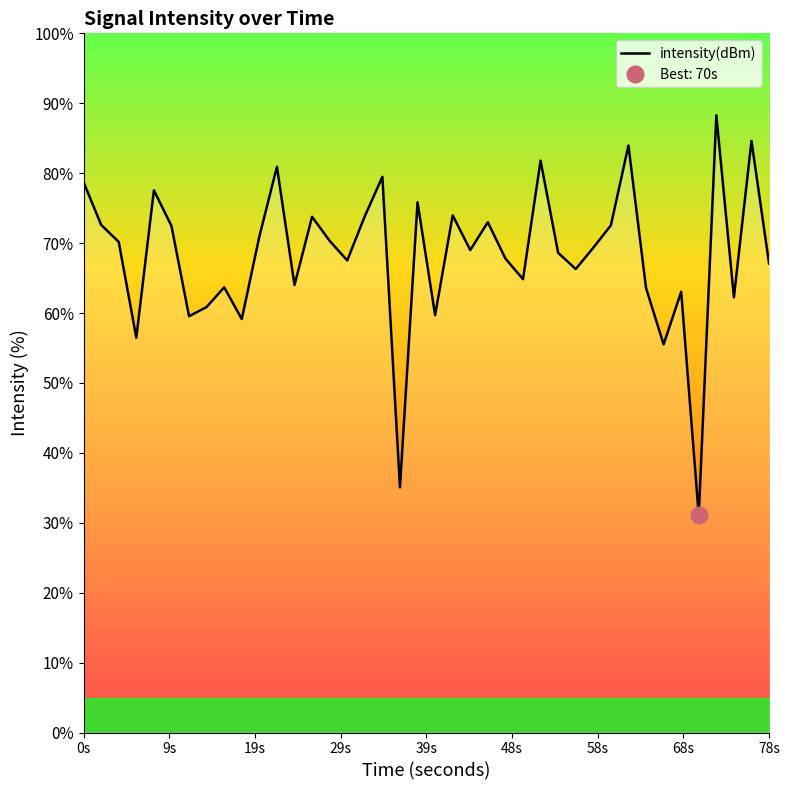

What is the greatest value displayed?

88.3